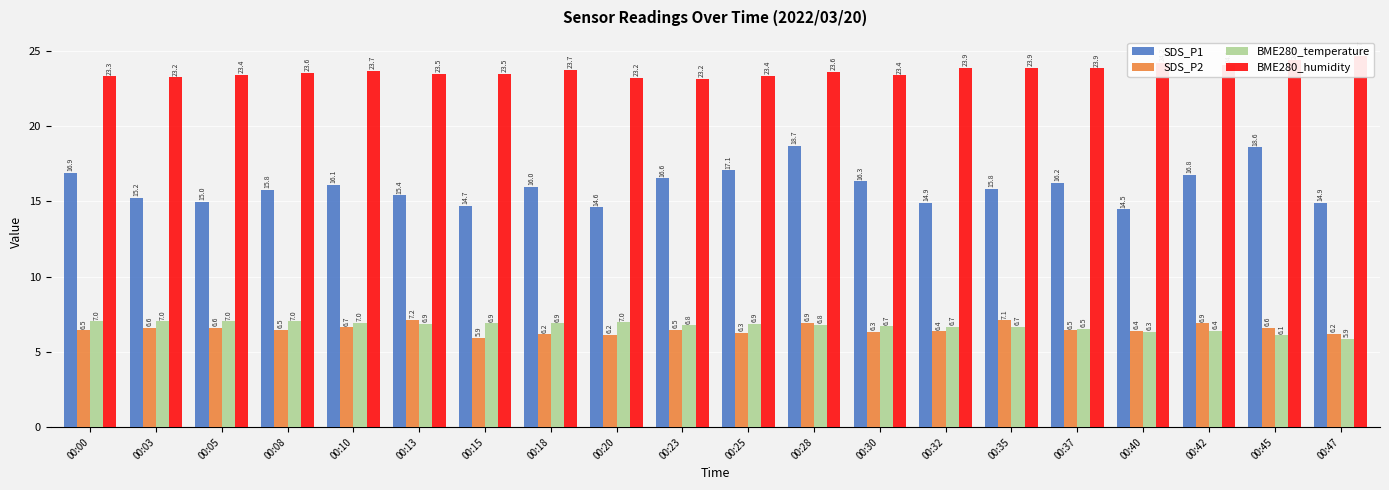

Is it true that BME280_temperature equals 10.7 at 00:28?

False